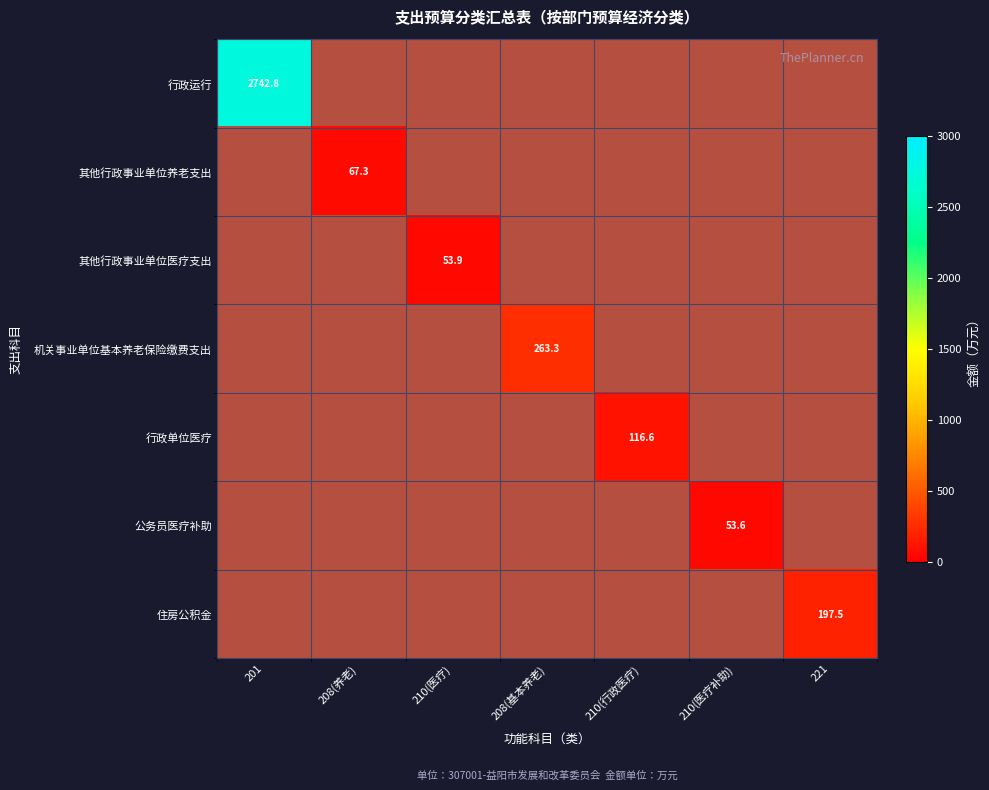

Which series has the widest spread of values?

其他行政事业单位养老支出